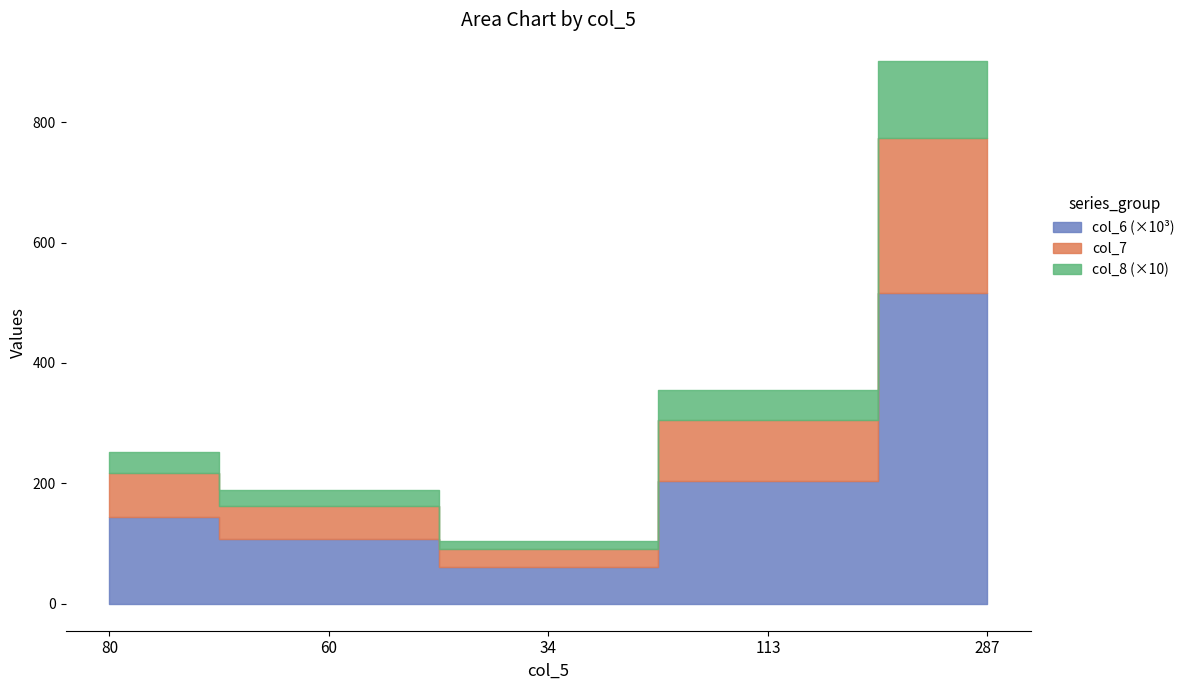

At how many categories does at least one series exceed 228?

3